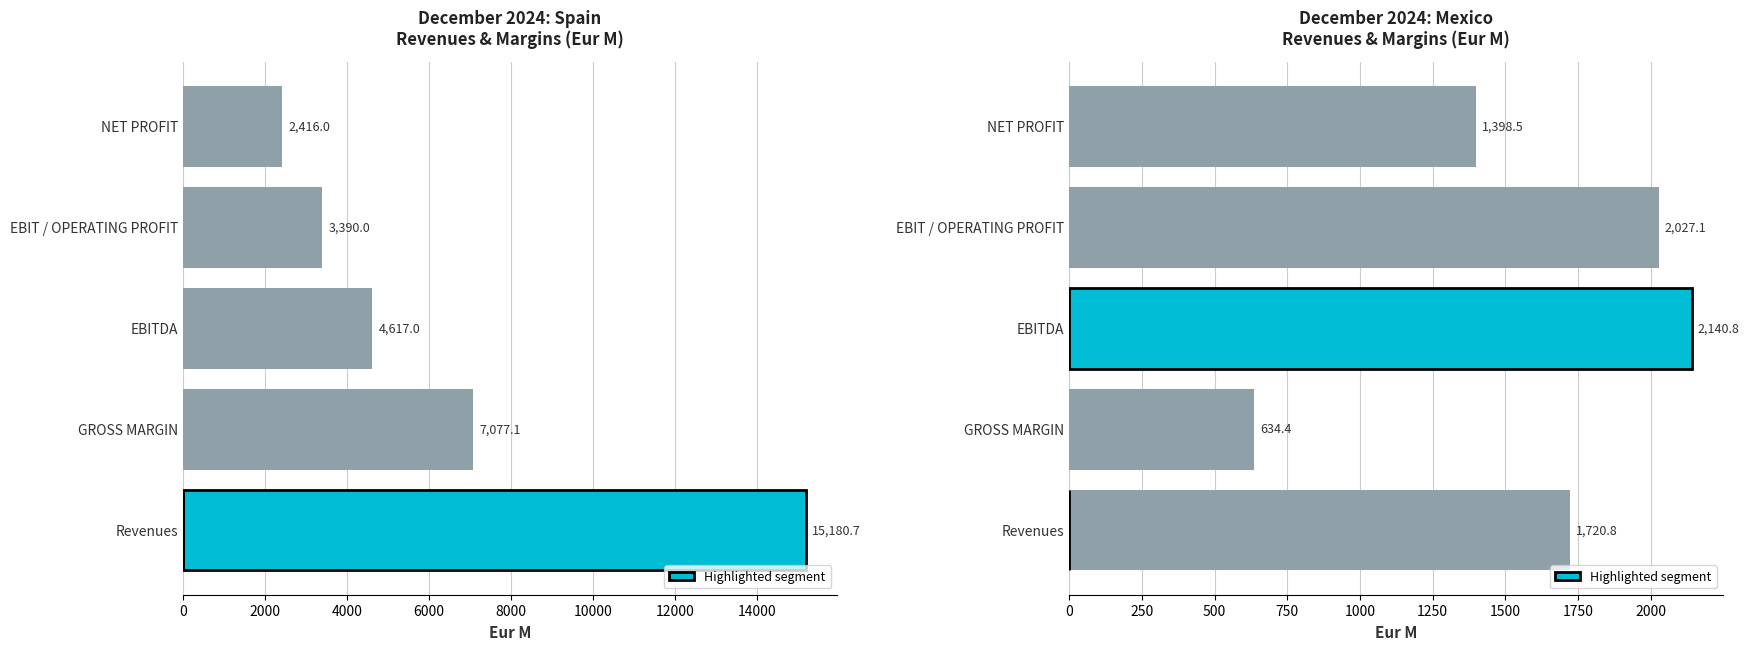

What is the label of the 4th bar from the right?

GROSS MARGIN